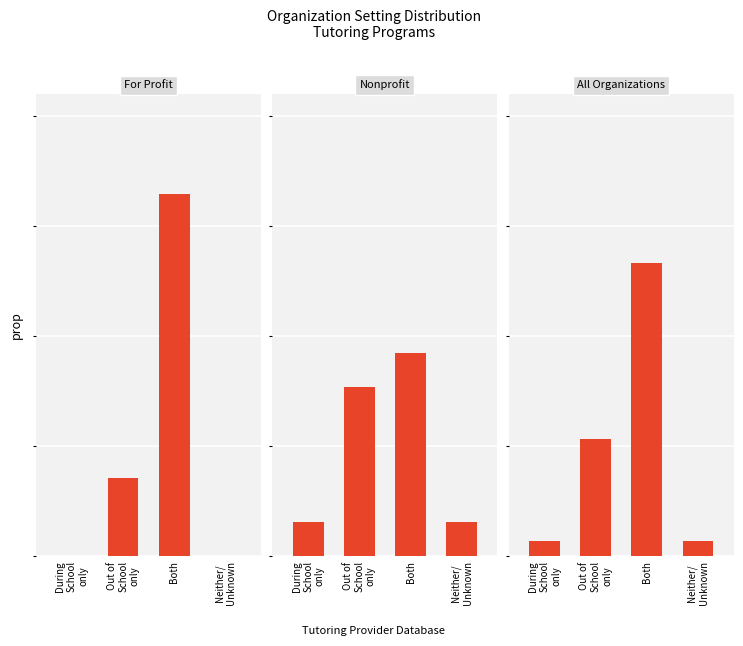

Reading left to right, what are all the values shown in this chart?

For Profit: During
School
only=0.0	Out of
School
only=0.2	Both=0.8	Neither/
Unknown=0.0
Nonprofit: During
School
only=0.1	Out of
School
only=0.4	Both=0.5	Neither/
Unknown=0.1
All Organizations: During
School
only=0.0	Out of
School
only=0.3	Both=0.7	Neither/
Unknown=0.0